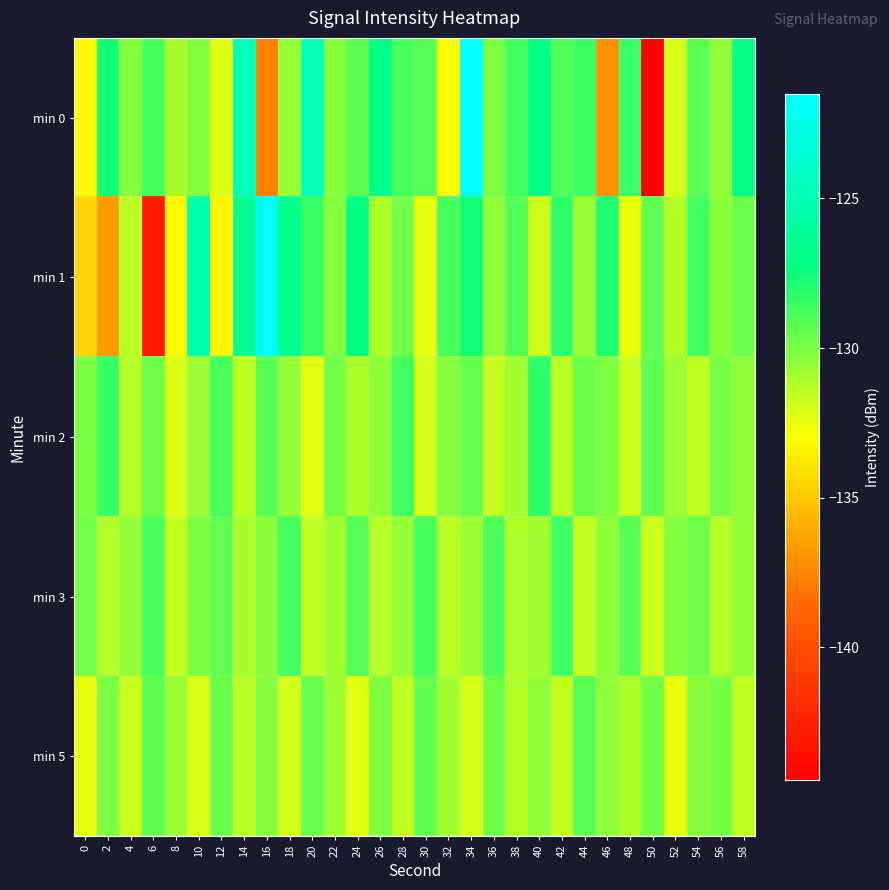

Which has a higher value, 36 or 28?

28